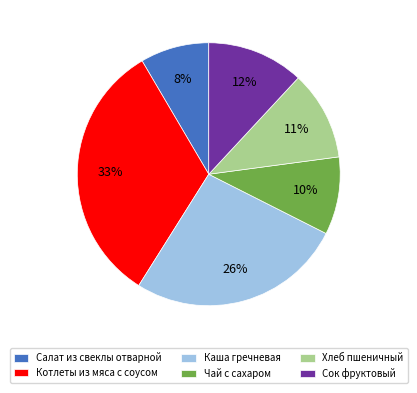

The Хлеб пшеничный slice represents 11% of the pie. True or false?

True